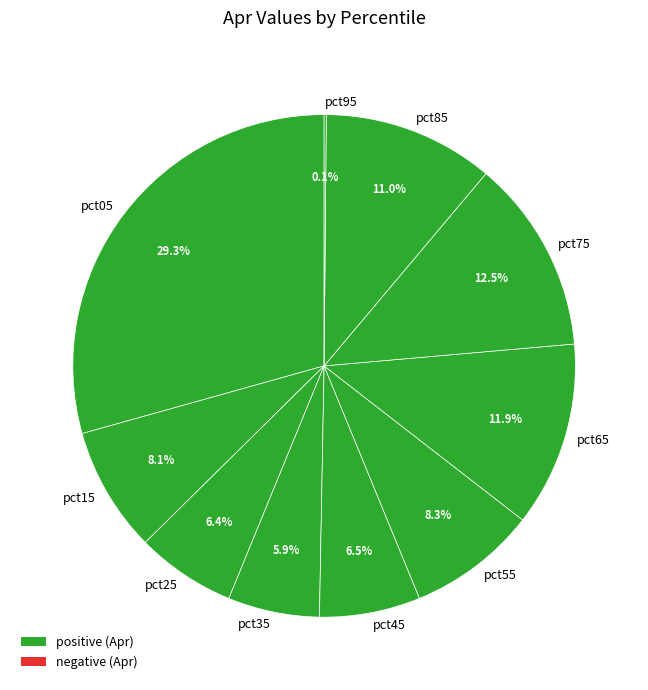

Which category has the biggest portion of the pie?

pct05